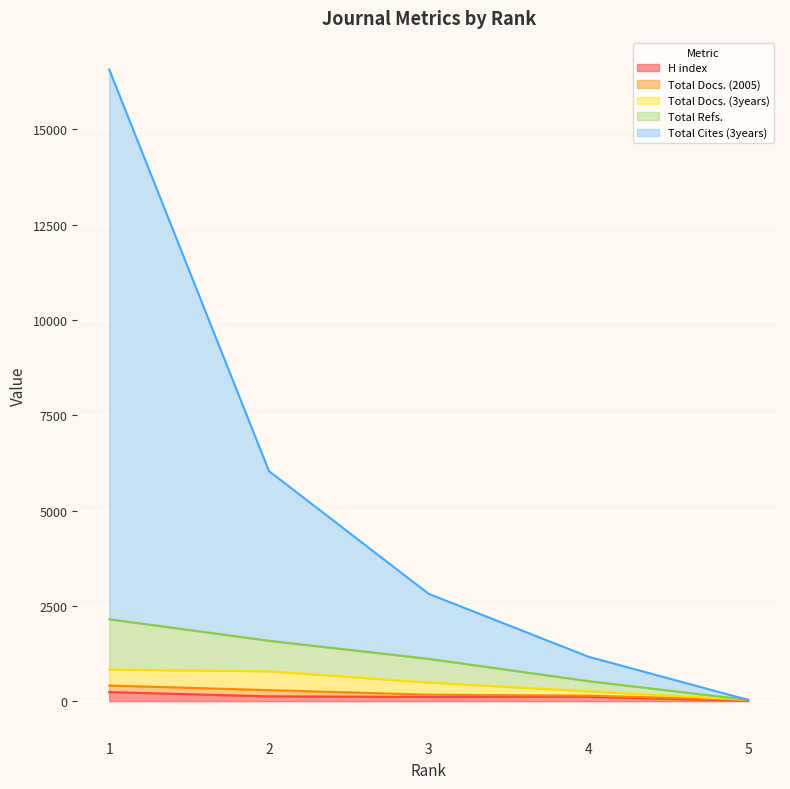

Does the chart display data point markers on the line(s)?

No